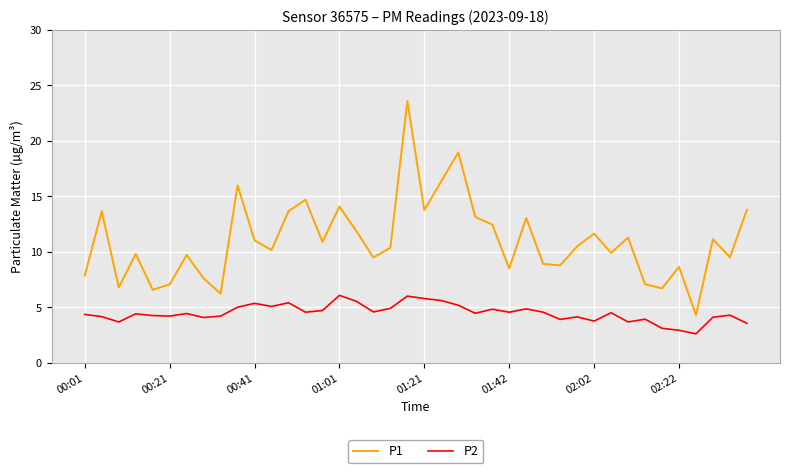

Does the chart have visible grid lines?

Yes